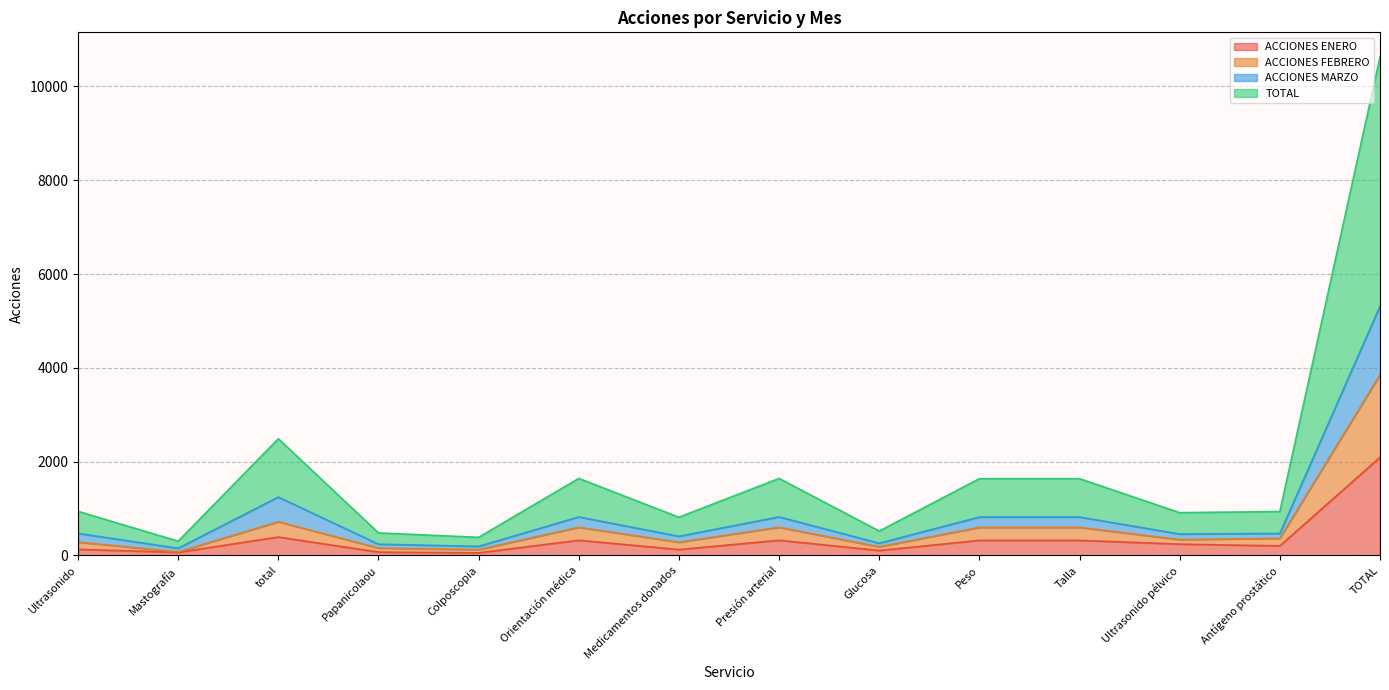

Which category has the highest value in the ACCIONES ENERO series?

TOTAL